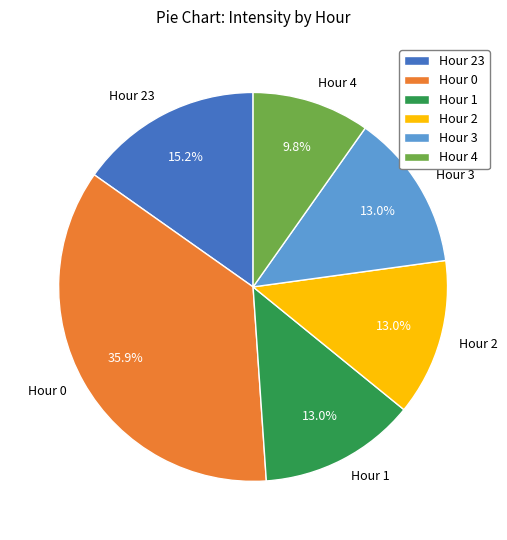

What percentage is the Hour 3 slice, to the nearest percent?

13%